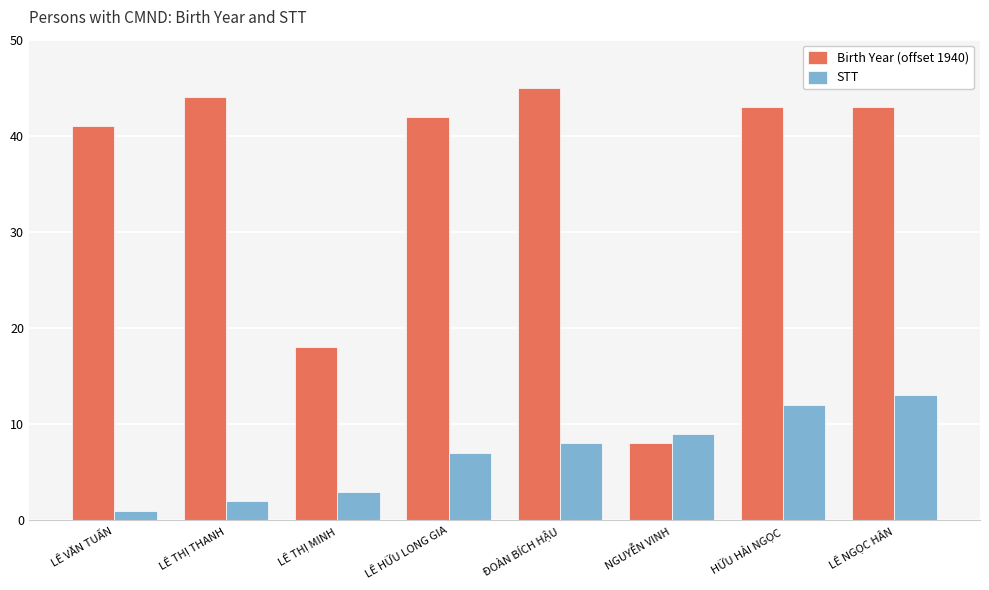

At which label is Birth Year (offset 1940) closest to 26?

LÊ THỊ MINH